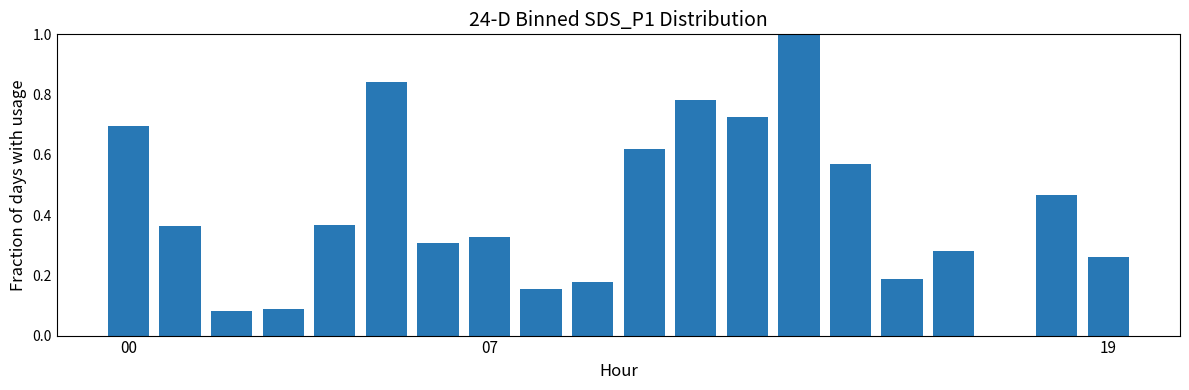

How many categories are shown in the chart?

20